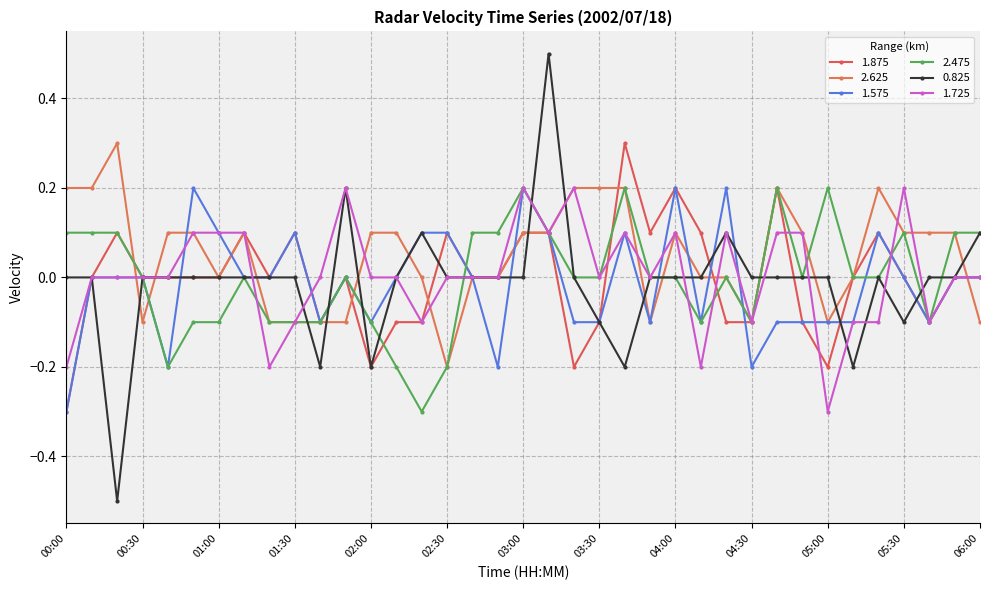

How many distinct data groups are displayed?

6